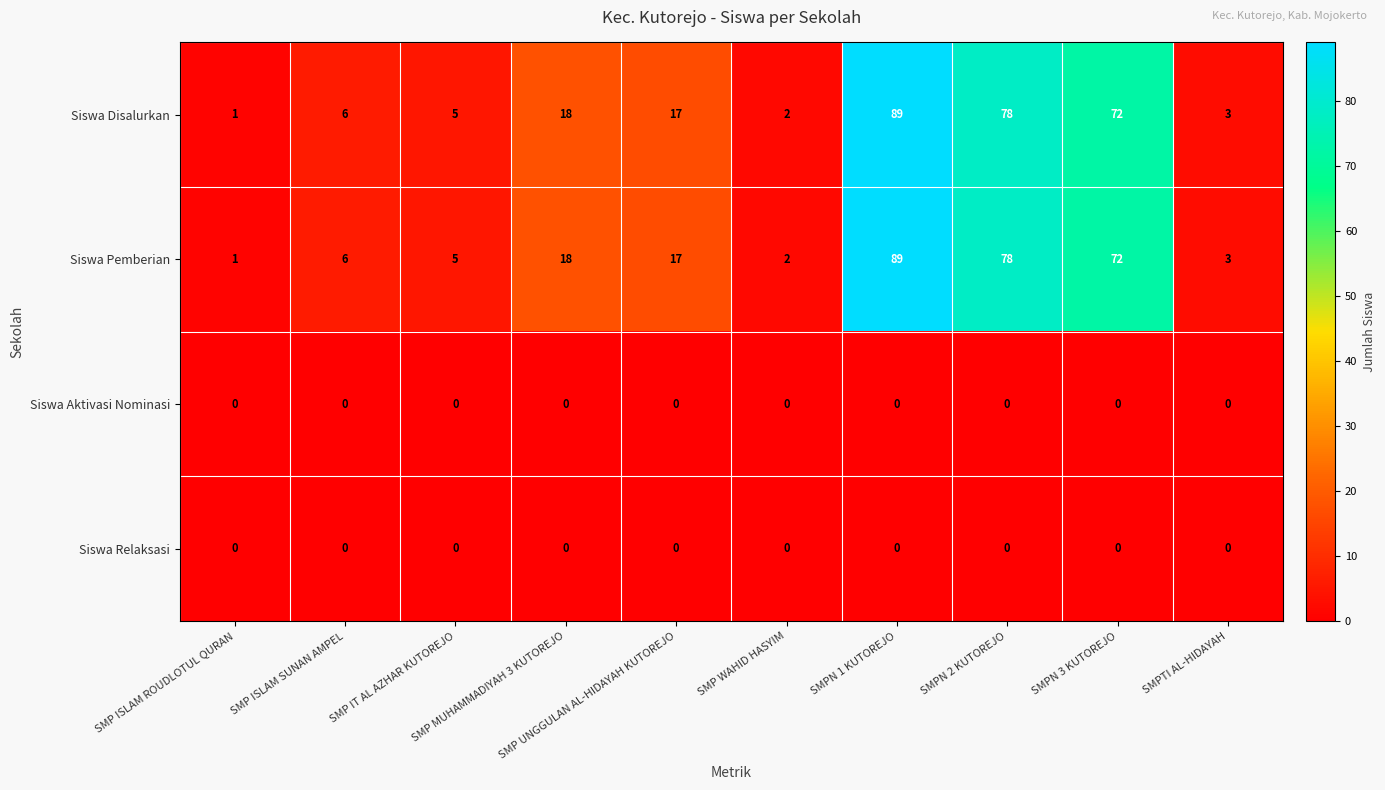

What is the average value of the Siswa Disalurkan series?

29